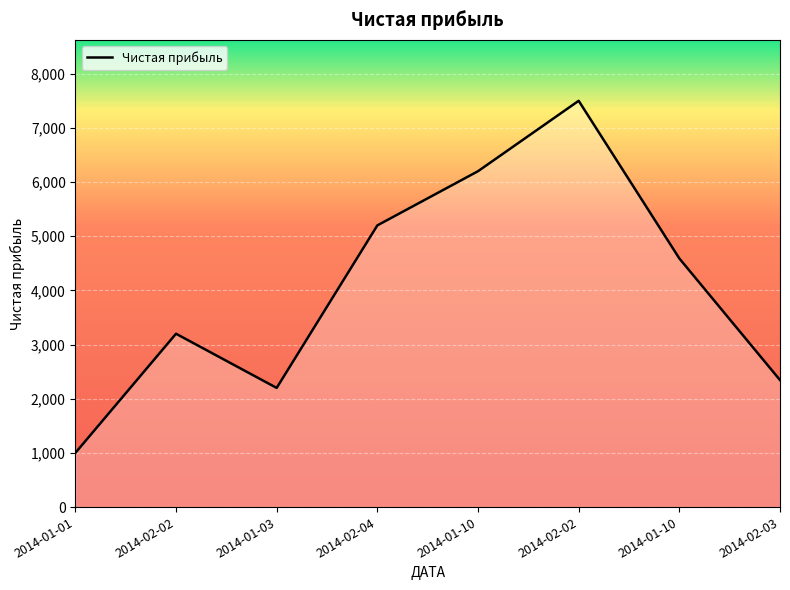

What is the minimum value shown in the chart?

1000